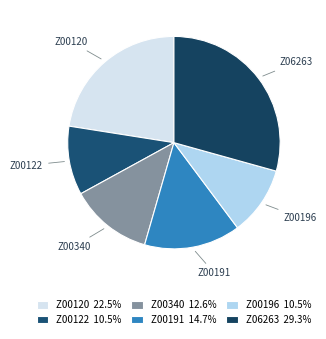

How many slices are in this pie chart?

6